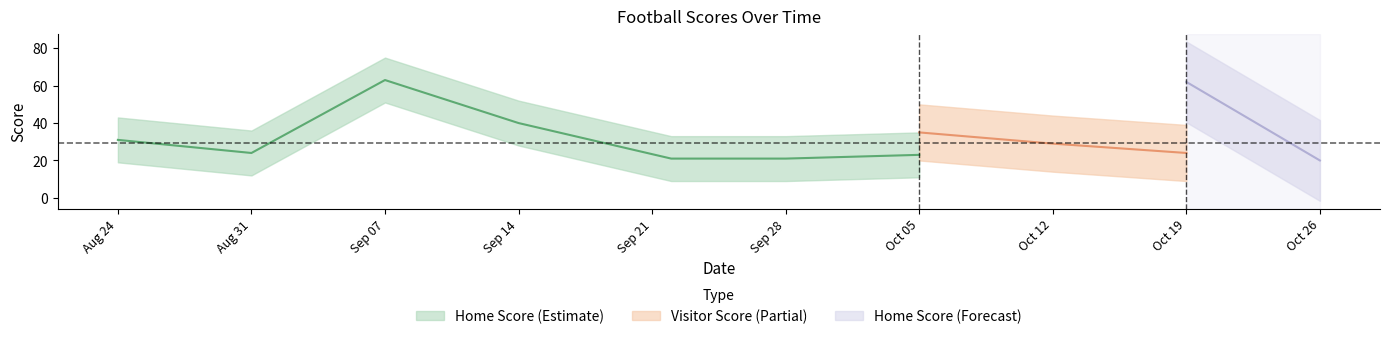

Count the number of categories in the chart.

10